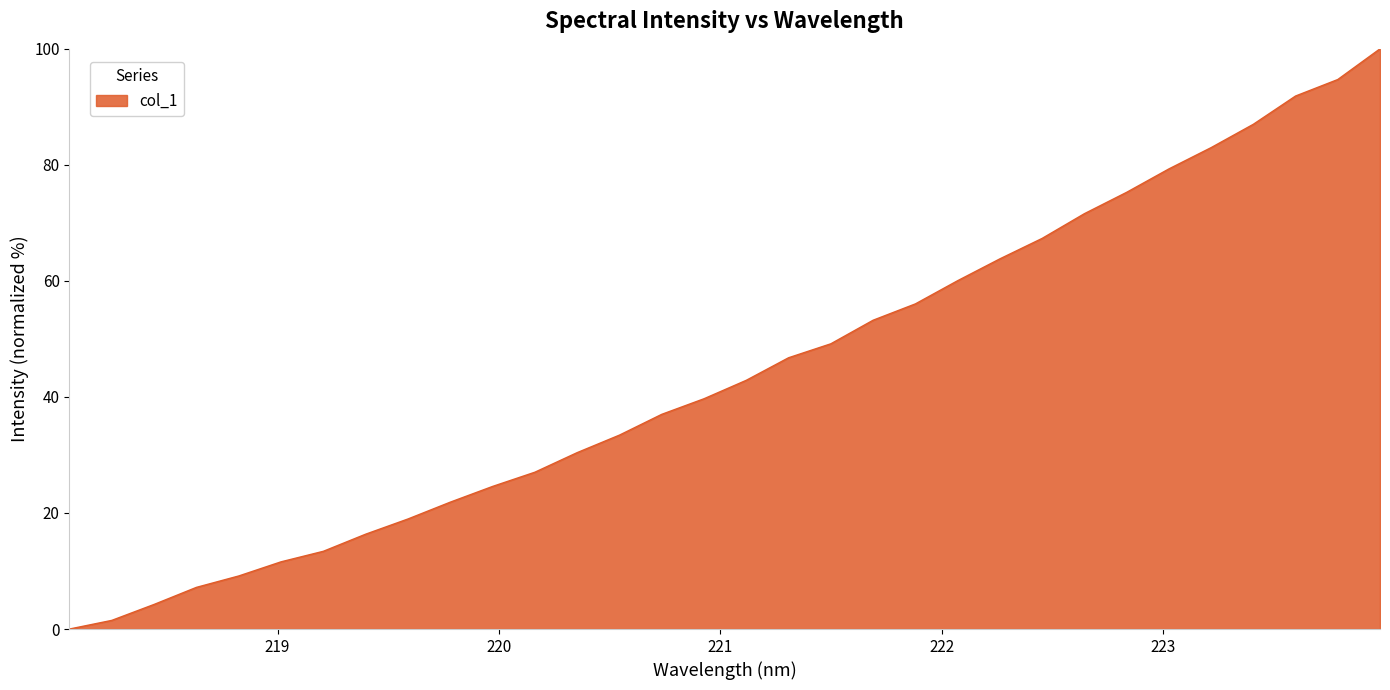

What is the greatest value displayed?

100.0